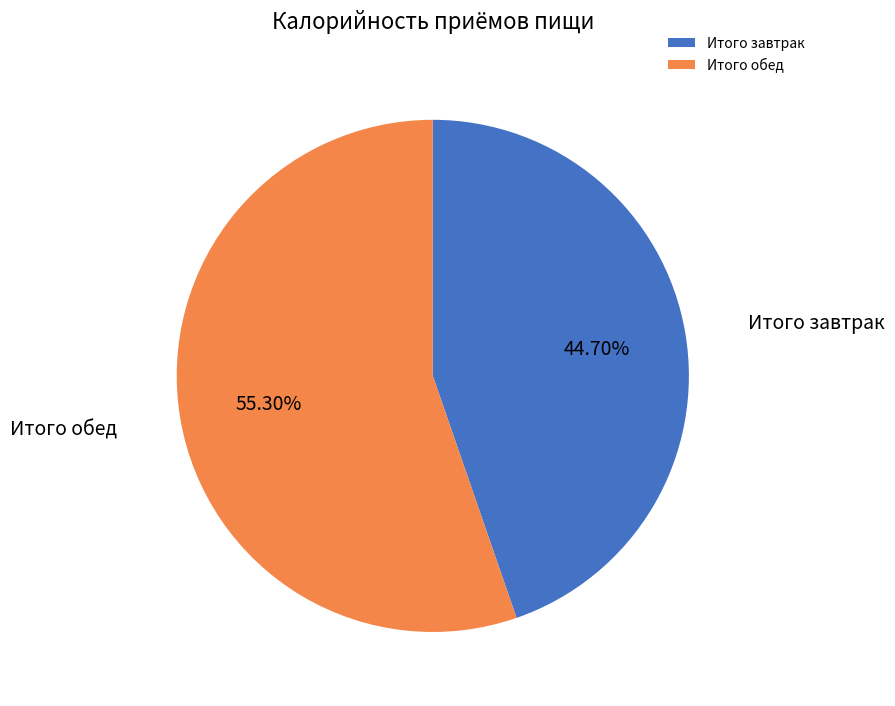

Which category has the biggest portion of the pie?

Итого обед